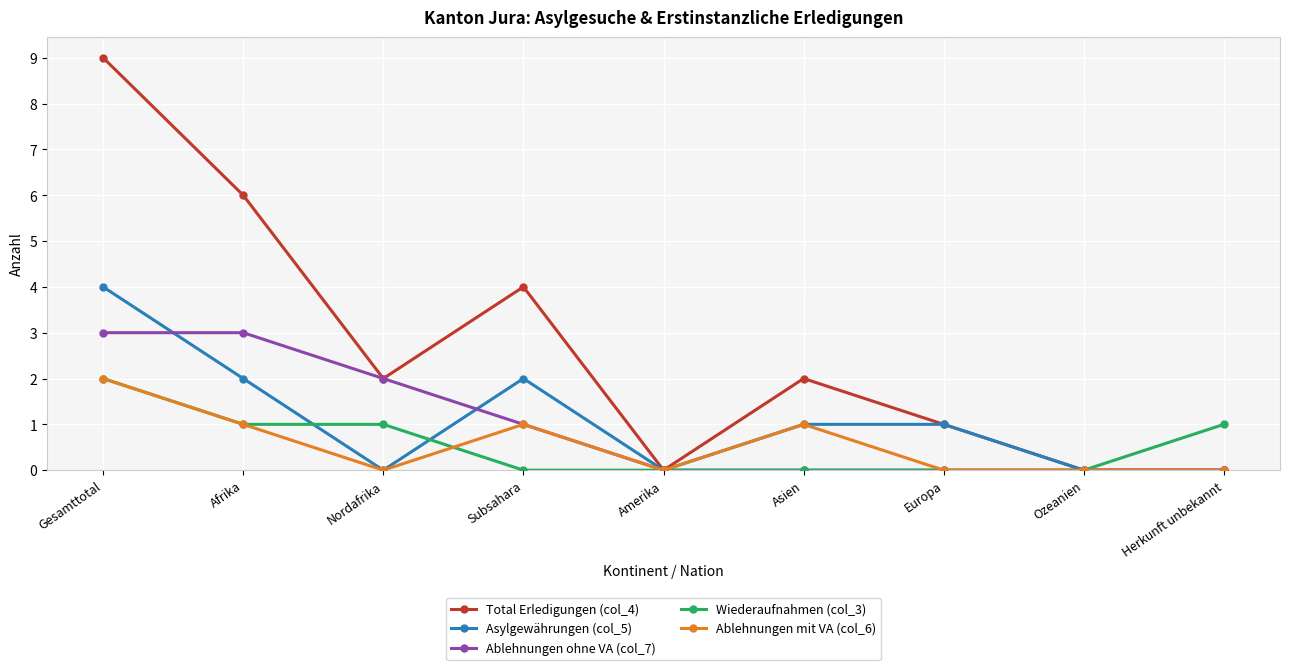

At which category does Asylgewährungen (col_5) reach its first local valley?

Nordafrika